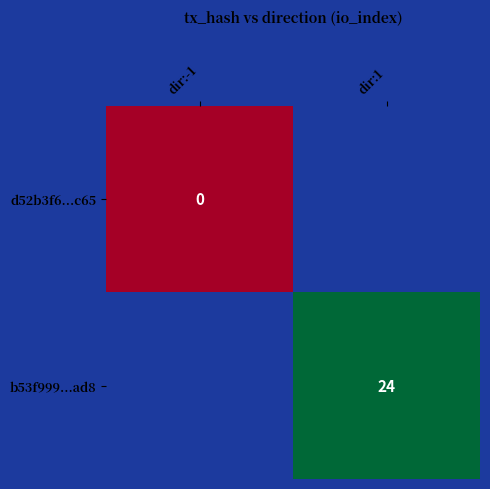

The b53f999...ad8 series shows 16 at dir:1. True or false?

False